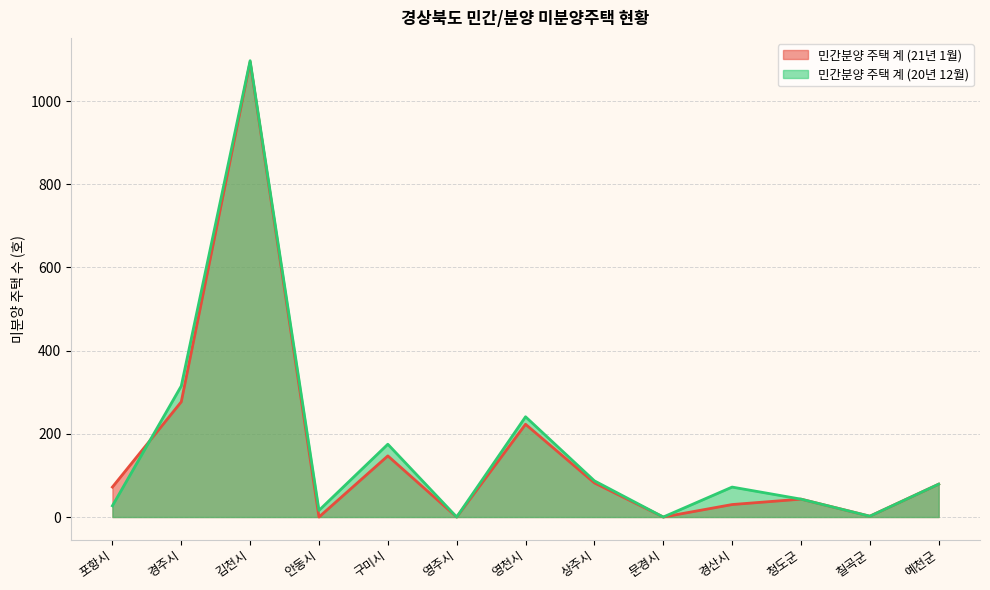

How many data points does each series have?

13